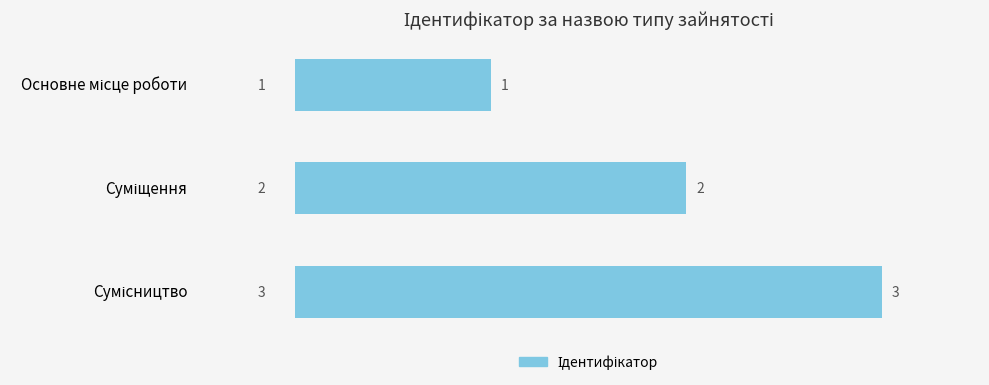

How many series are shown in this chart?

1